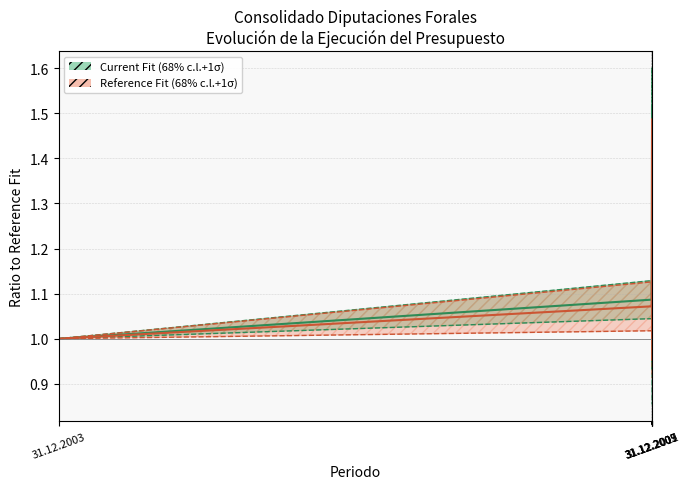

Which series ends up on top after the final intersection of Current Fit (68% c.l.+1σ) and Reference Fit (68% c.l.+1σ)?

Reference Fit (68% c.l.+1σ)